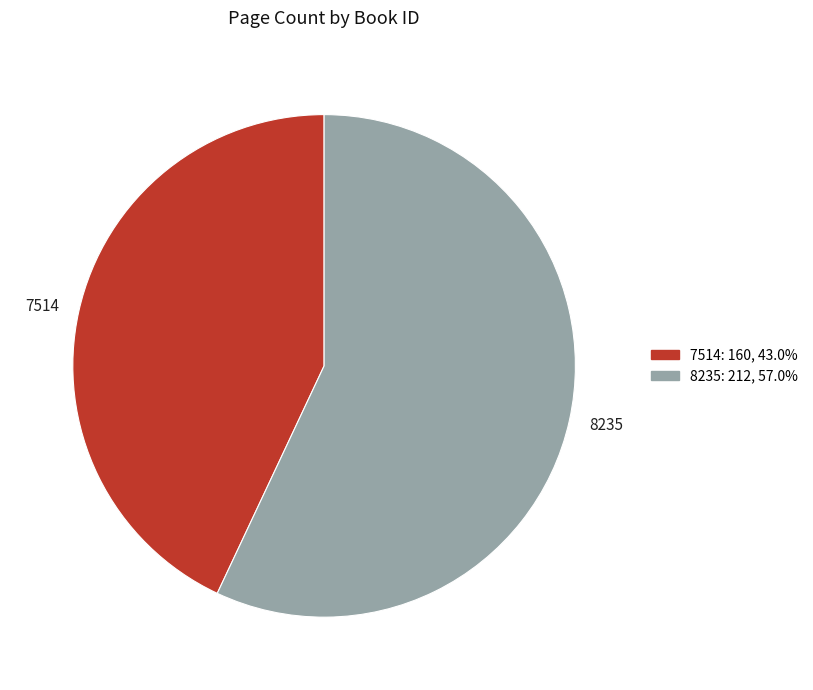

Is the sum of 7514 and 8235 greater than half?

Yes